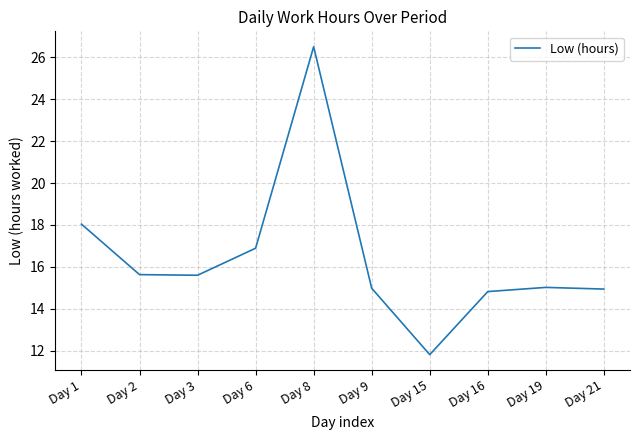

What is the average value?

16.4